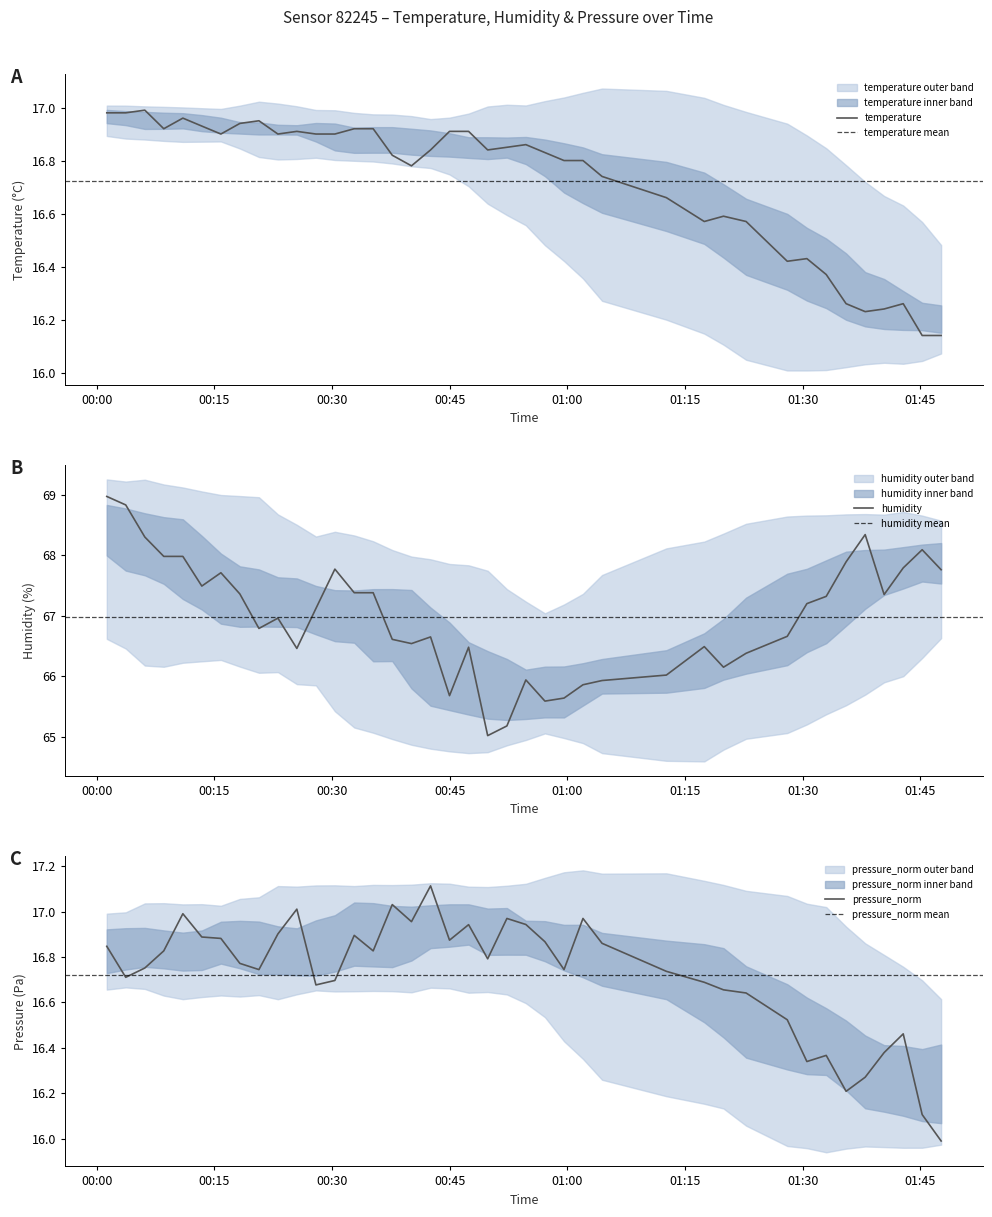

How many lines are shown in the chart?

3